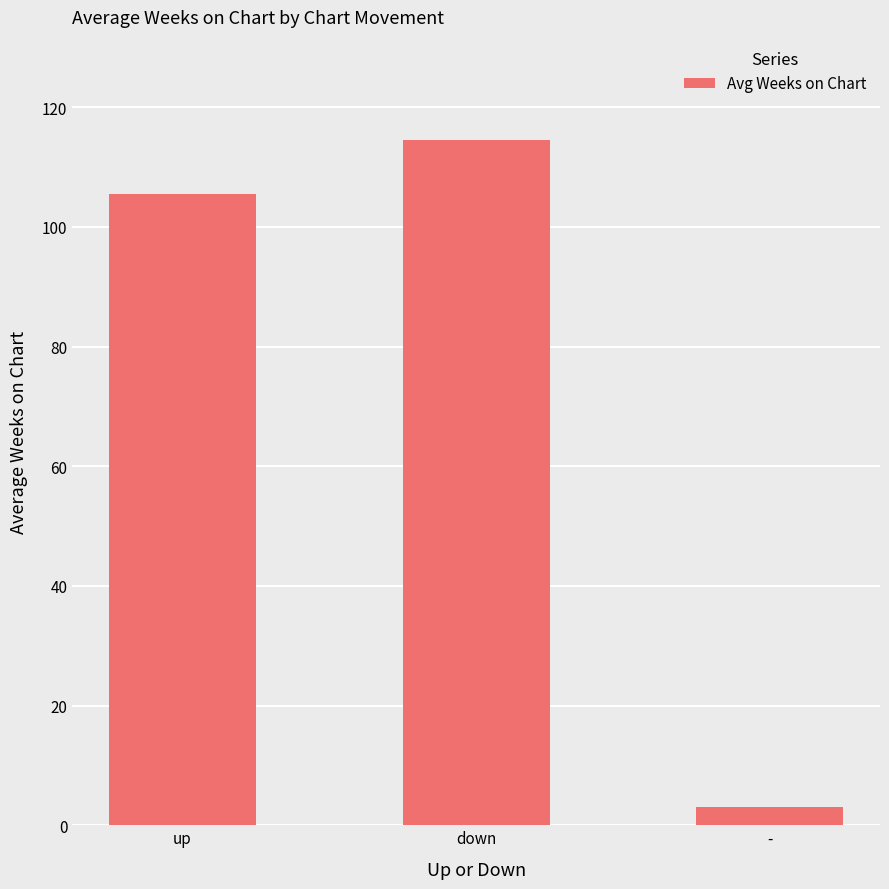

Reading left to right, what are all the values shown in this chart?

105.5	114.6	3.0